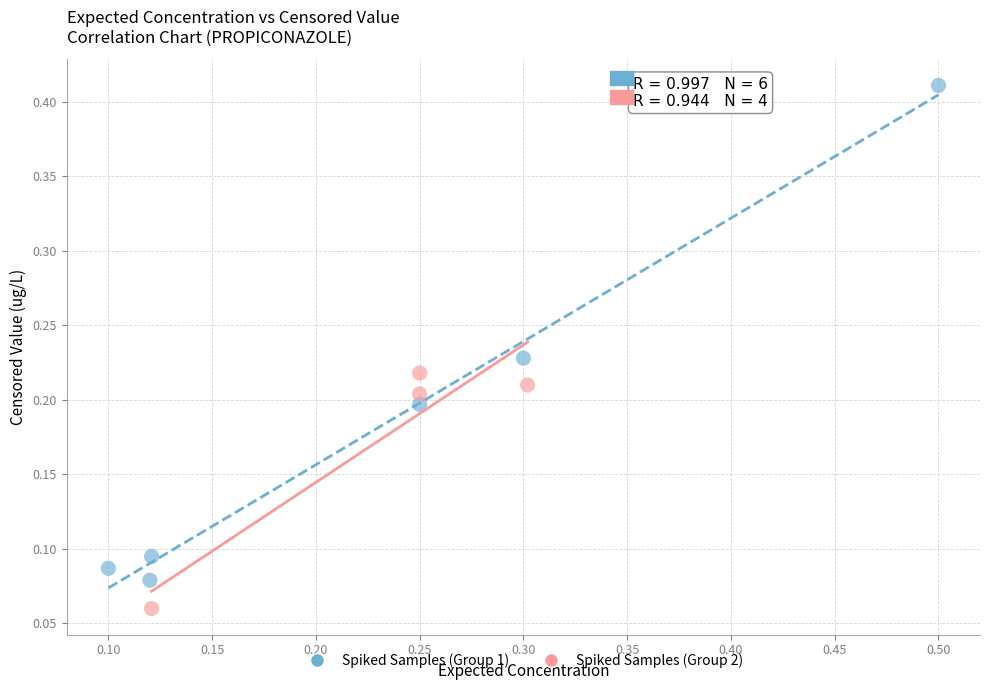

What are all the series names shown in the legend?

Spiked Samples (Group 1), Spiked Samples (Group 2)